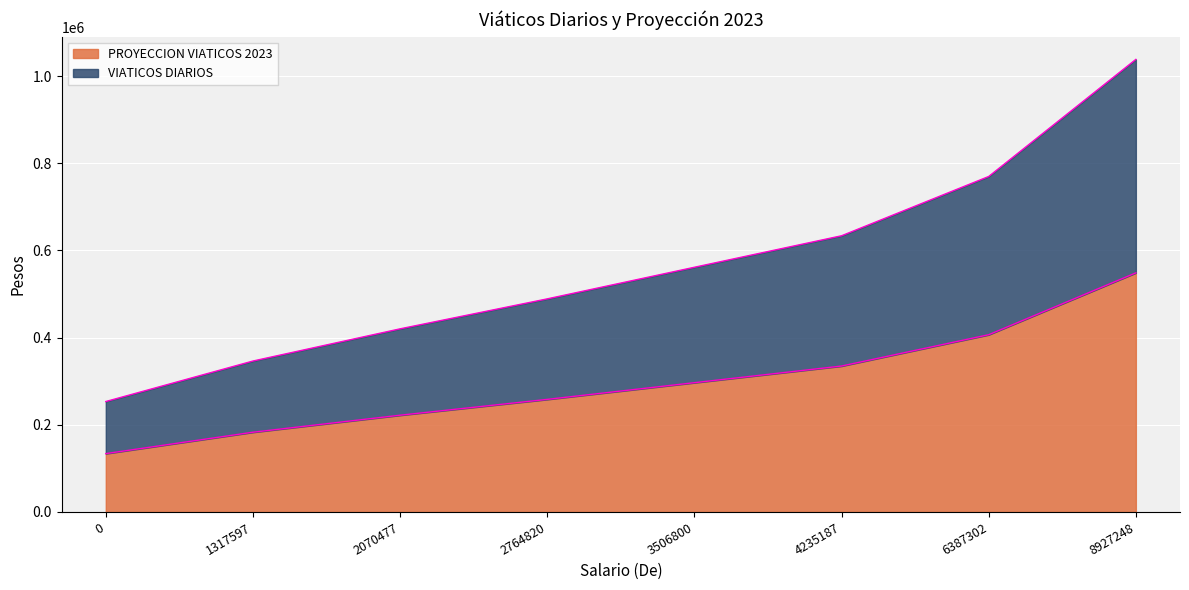

At which category is the sum across all series the highest?

8927248